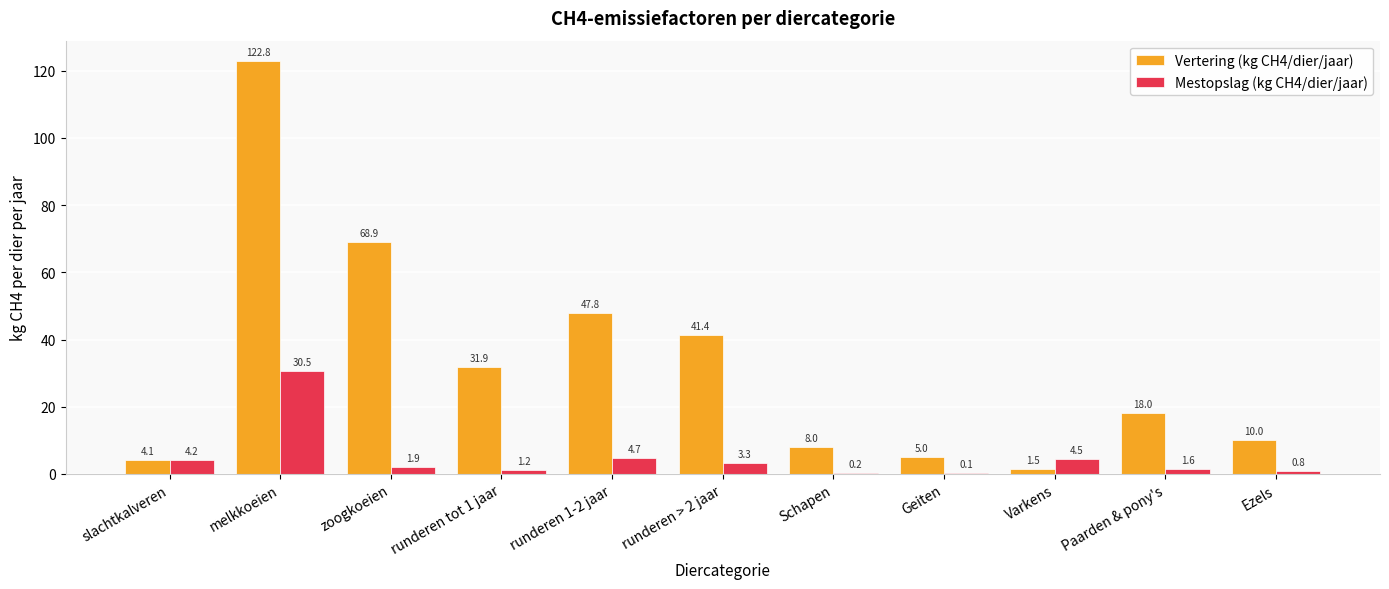

Reading right to left, list all the values displayed in this chart.

Vertering (kg CH4/dier/jaar): 10.0	18.0	1.5	5.0	8.0	41.4	47.8	31.9	68.9	122.8	4.1
Mestopslag (kg CH4/dier/jaar): 0.8	1.6	4.5	0.1	0.2	3.3	4.7	1.2	1.9	30.5	4.2